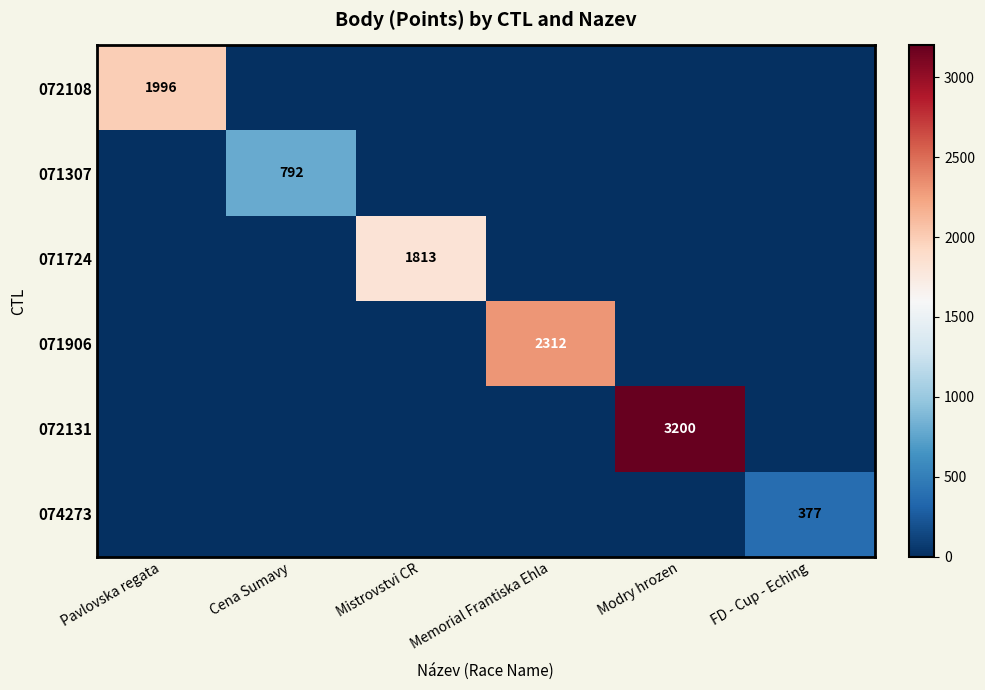

True or false: 071906 has a value of 2312 at Memorial Frantiska Ehla.

True